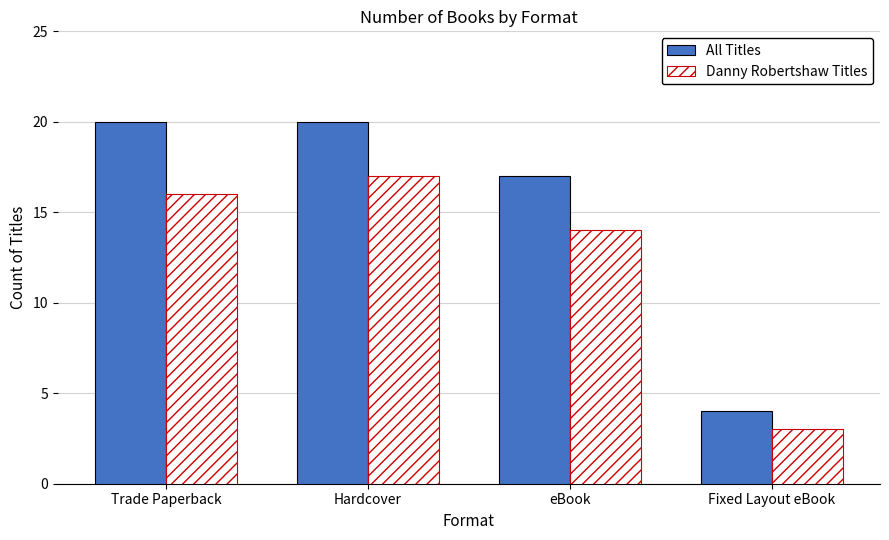

What is the greatest value displayed?

20